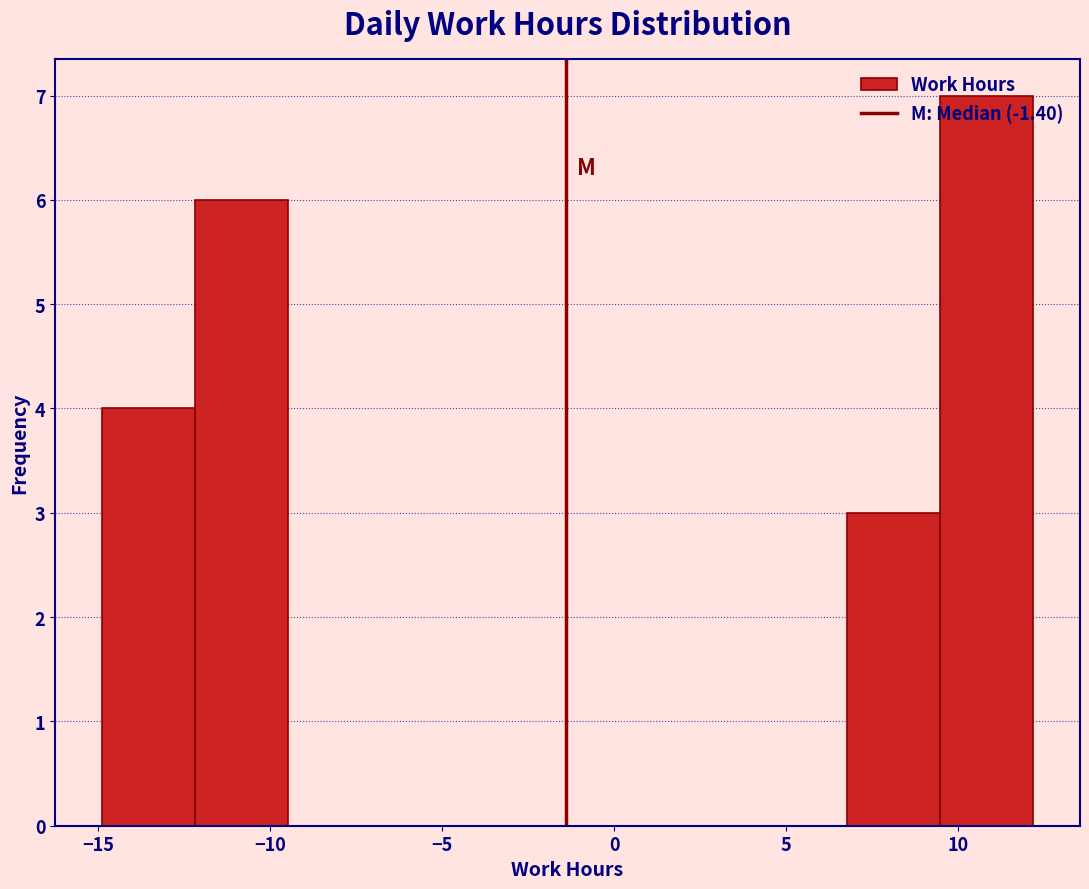

Over which range of the x-axis is the bar tallest?

9.5 to 12.0